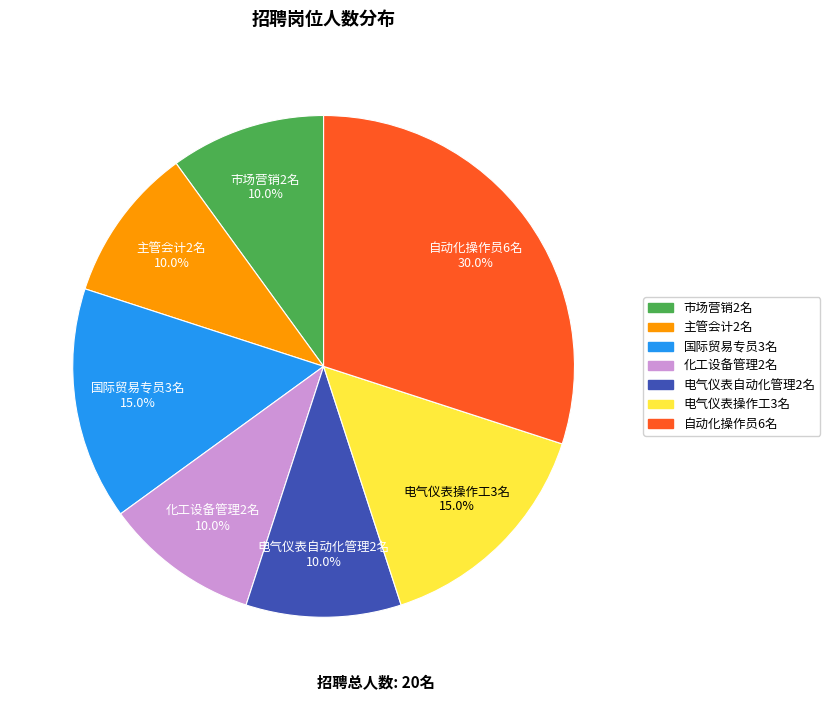

Between 主管会计2名 and 国际贸易专员3名, which is larger?

国际贸易专员3名